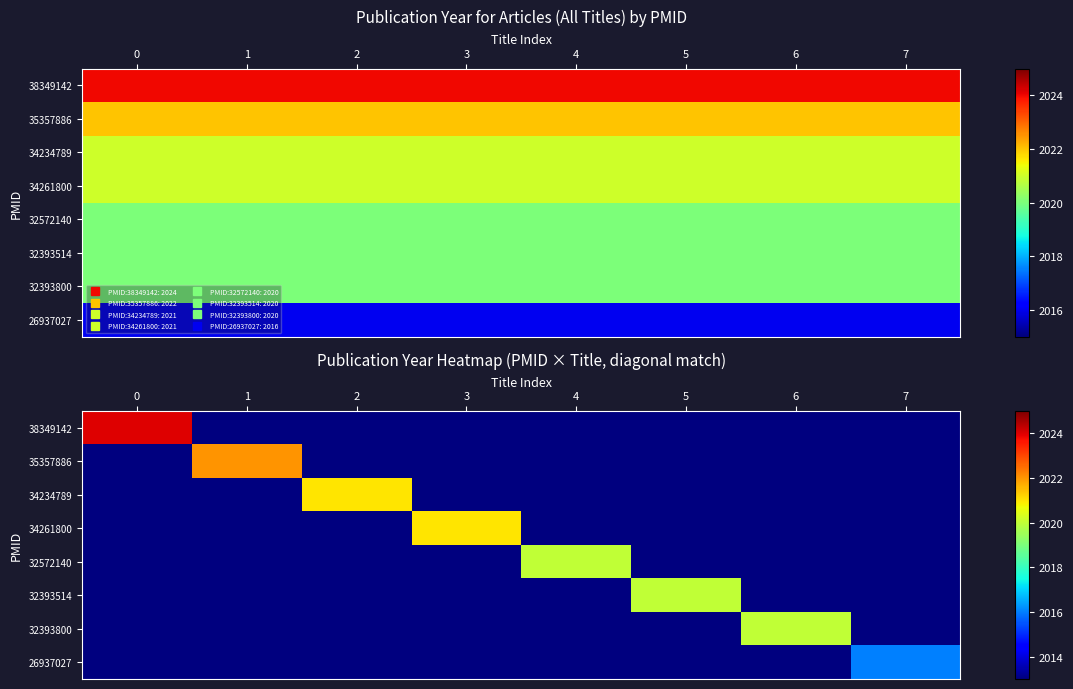

How many values in the 32393800 series exceed 2006?

1